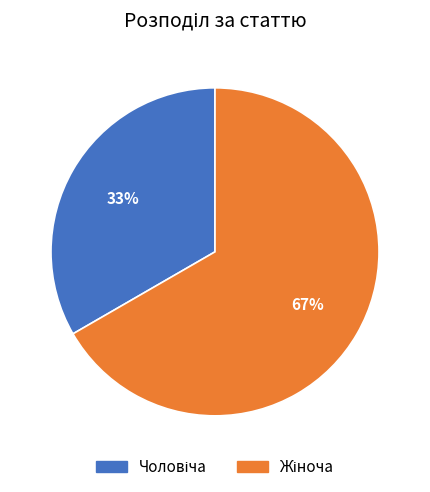

To the nearest percent, what is the average slice percentage?

50%